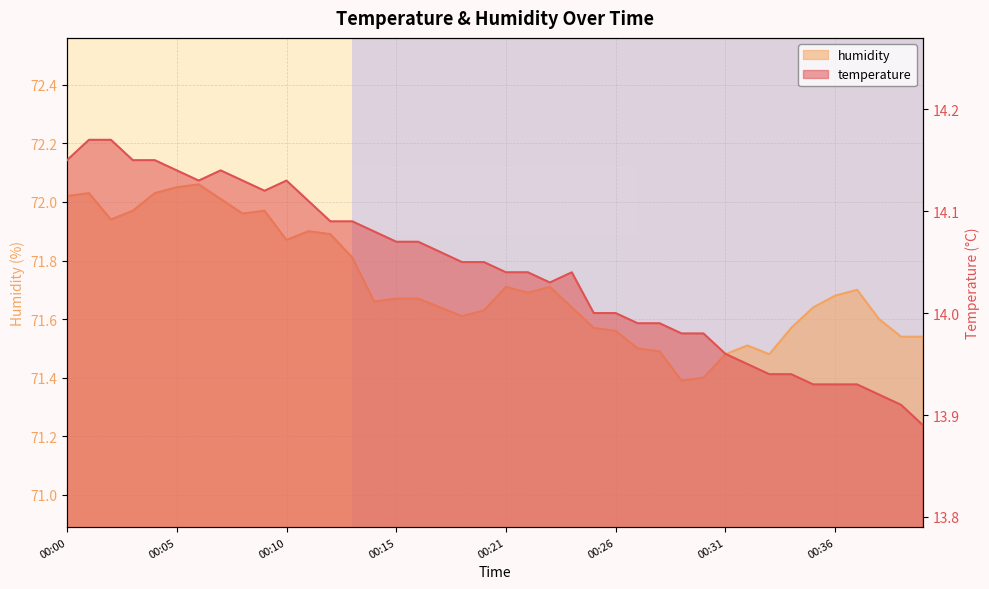

The temperature series shows 13.9 at 00:41. True or false?

True